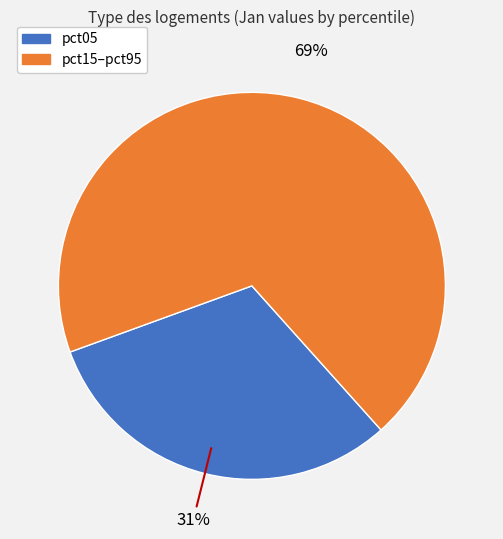

Is there any slice that represents more than half of the pie?

Yes